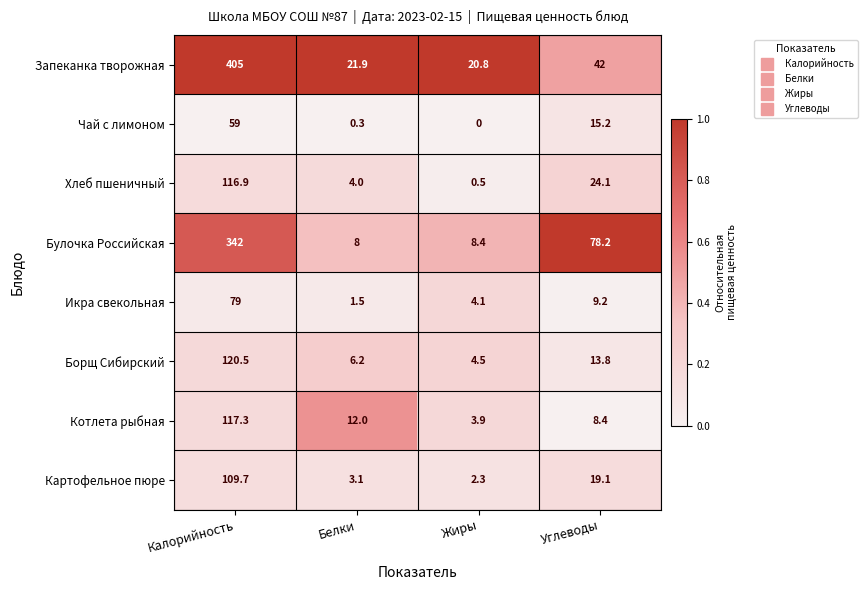

Is the value of Чай с лимоном at Белки greater than the value of Булочка Российская at Белки?

No